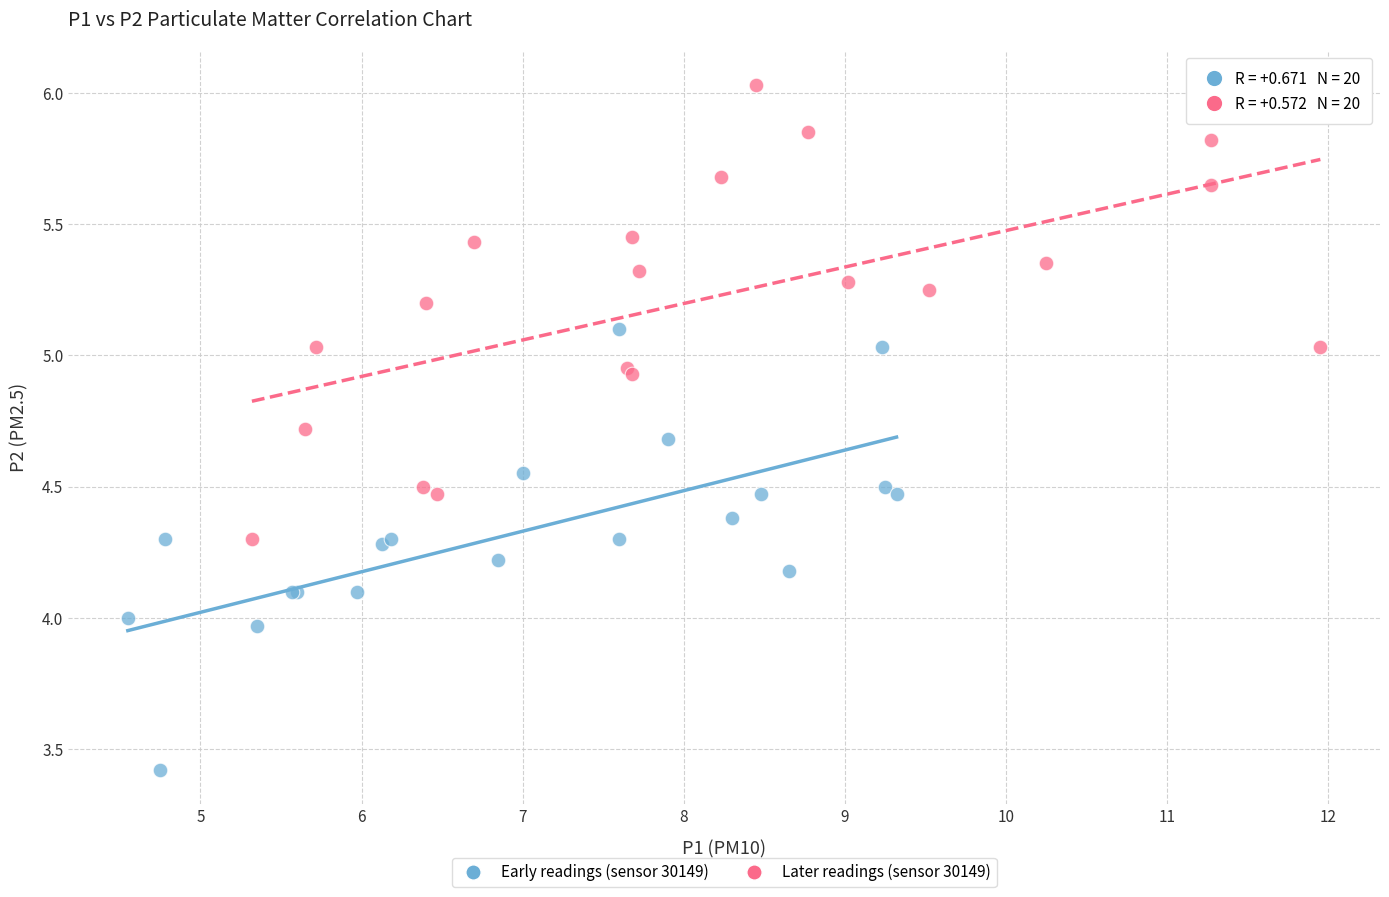

What are all the series names shown in the legend?

Early readings (sensor 30149), Later readings (sensor 30149)